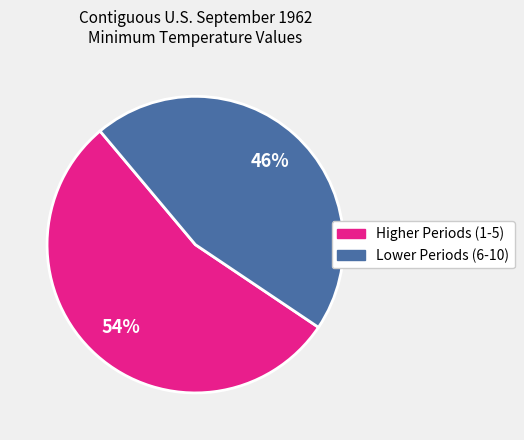

Is there any slice that represents more than half of the pie?

Yes